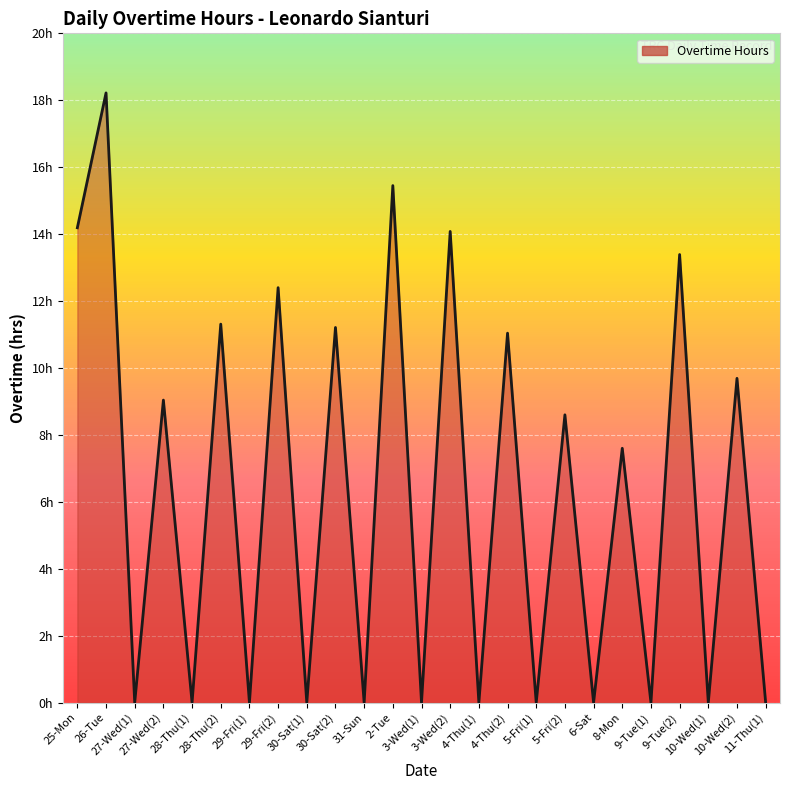

Approximately how many times larger is the value at 26-Tue compared to 3-Wed(2)?

1.3